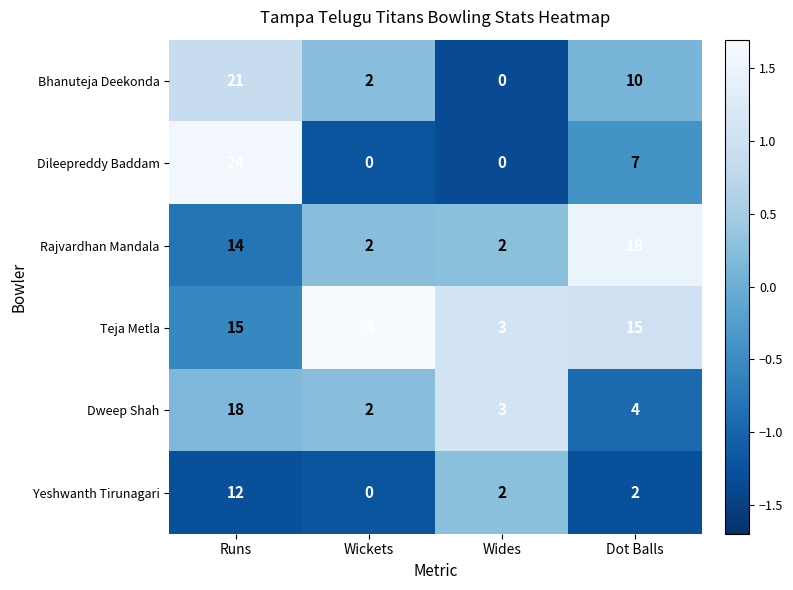

At which label does Dileepreddy Baddam first exceed 7?

Runs